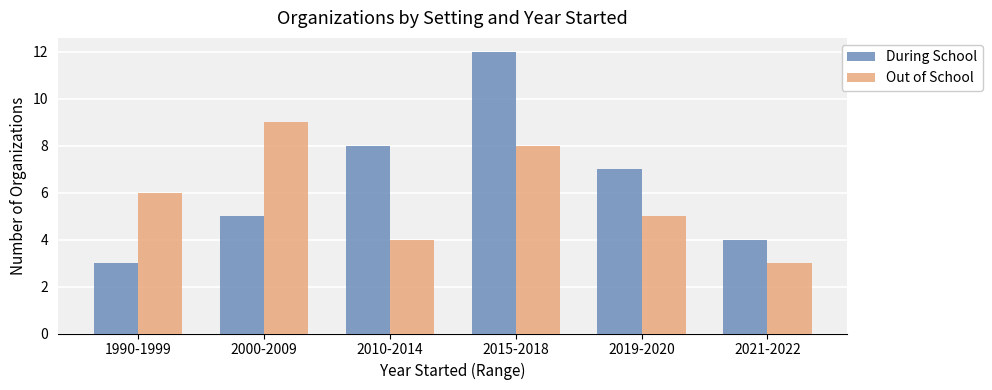

What is the value of the Out of School bar at the 3rd from the left?

4